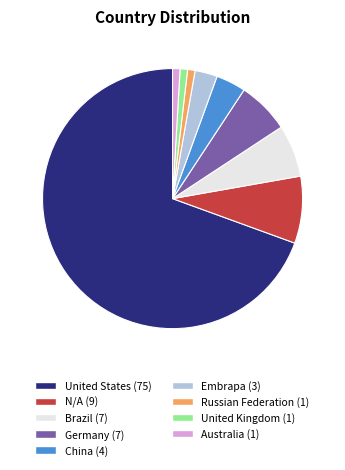

Count the number of slices in the pie.

9